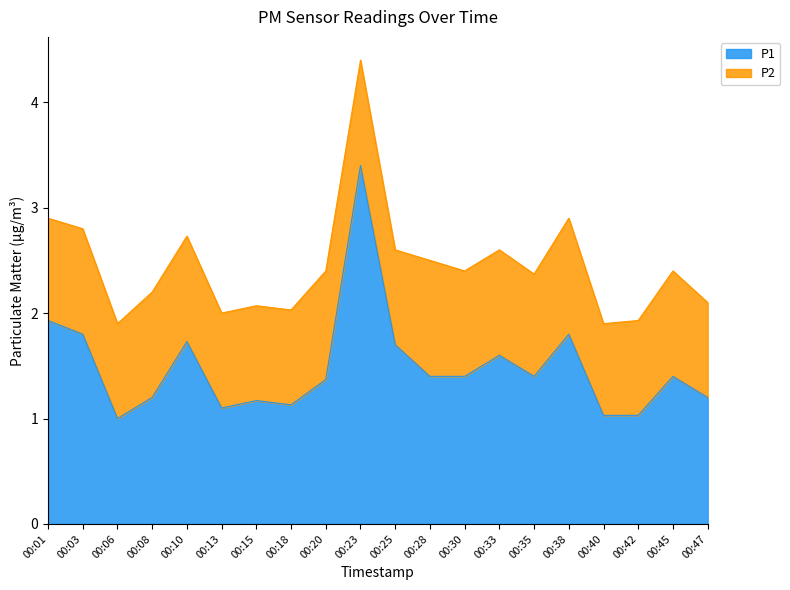

What is the ratio of the value at 00:18 to the value at 00:45?

0.8